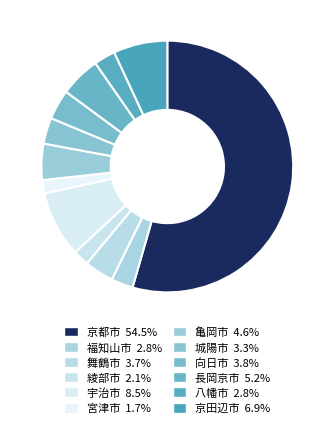

What percentage is the 向日市 slice, to the nearest percent?

4%